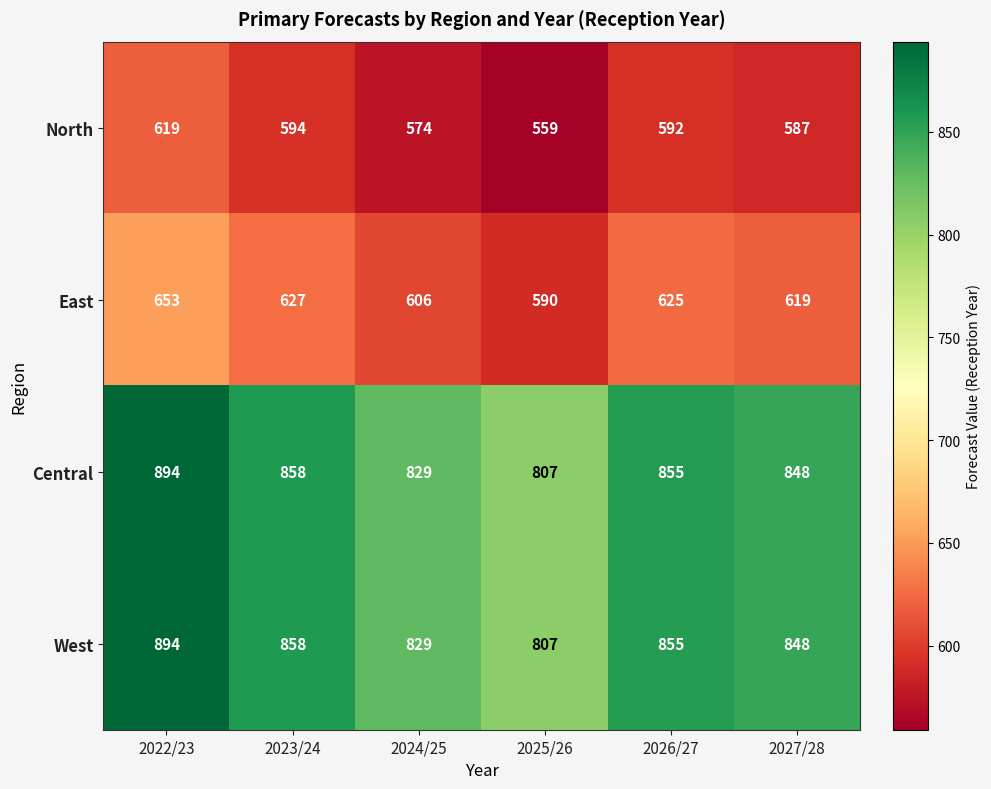

Where is Central nearest to the value 850?

2027/28